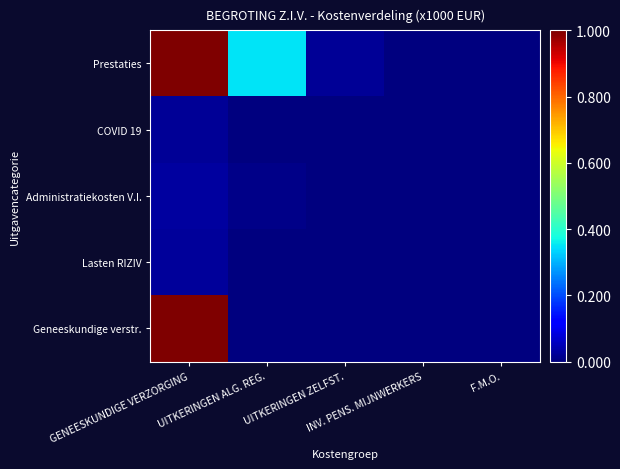

What is the total value across all series at UITKERINGEN ALG. REG.?

0.4